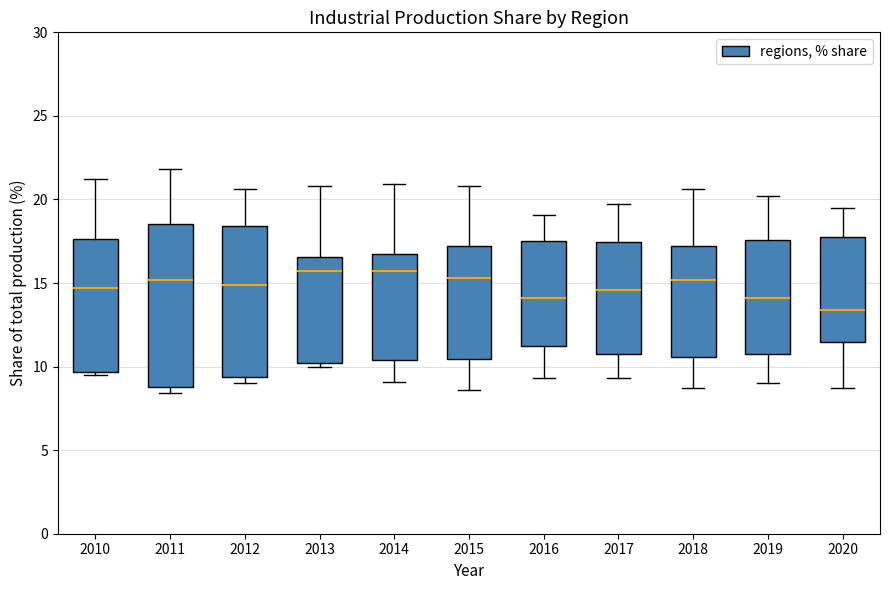

Which box's median line is the lowest?

2020